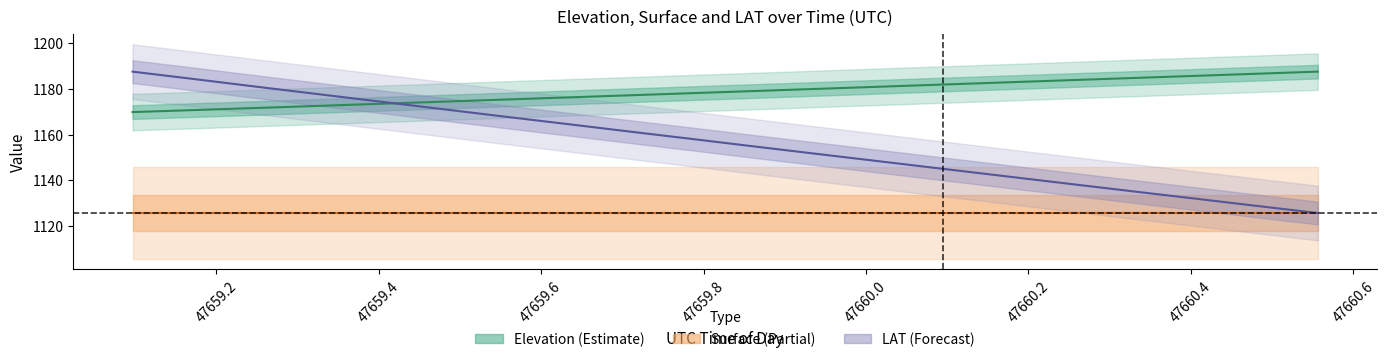

What is the maximum value for Elevation (Estimate)?

1187.6